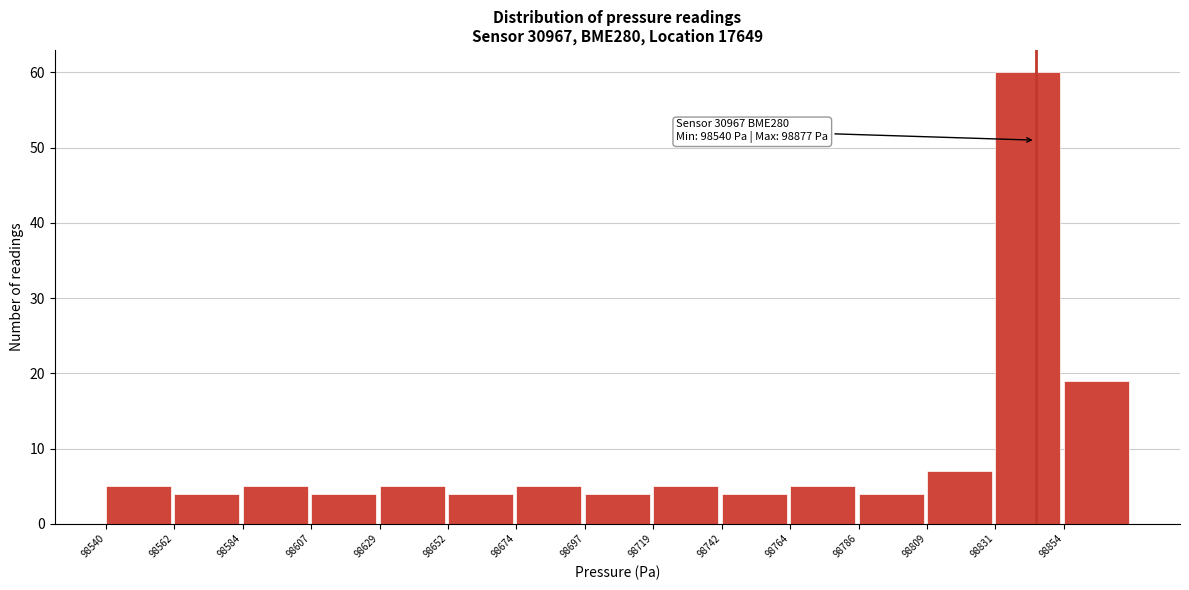

Over which range of the x-axis is the bar tallest?

98830 to 98855